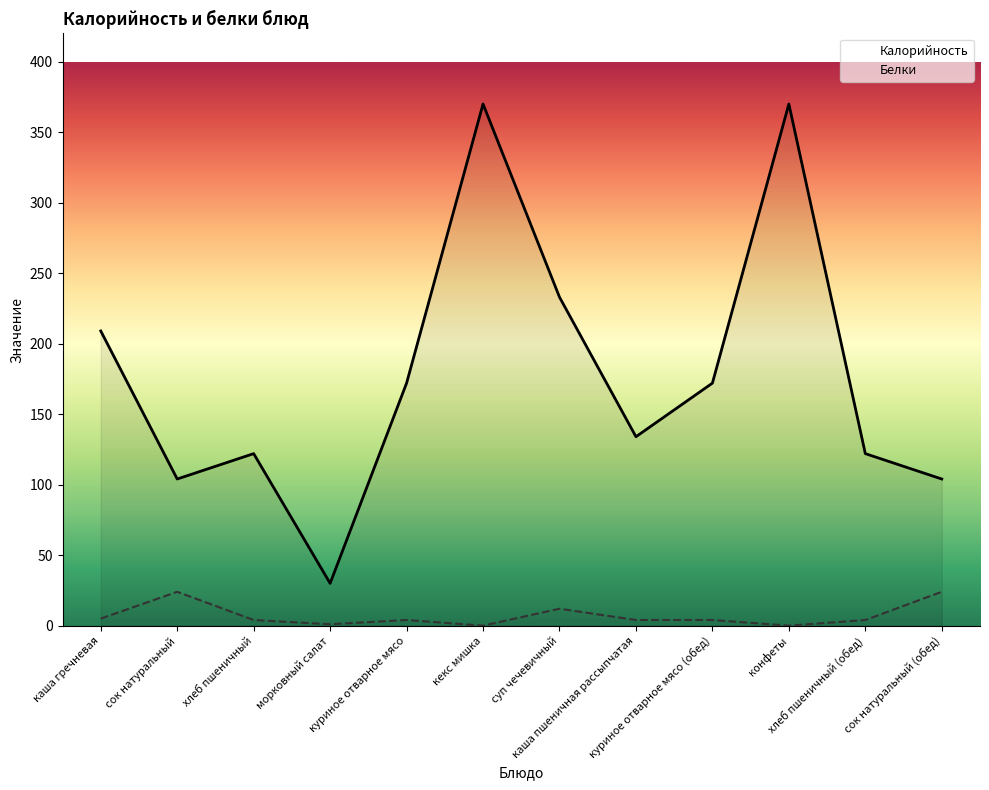

Which has a higher value, суп чечевичный or куриное отварное мясо (обед)?

суп чечевичный